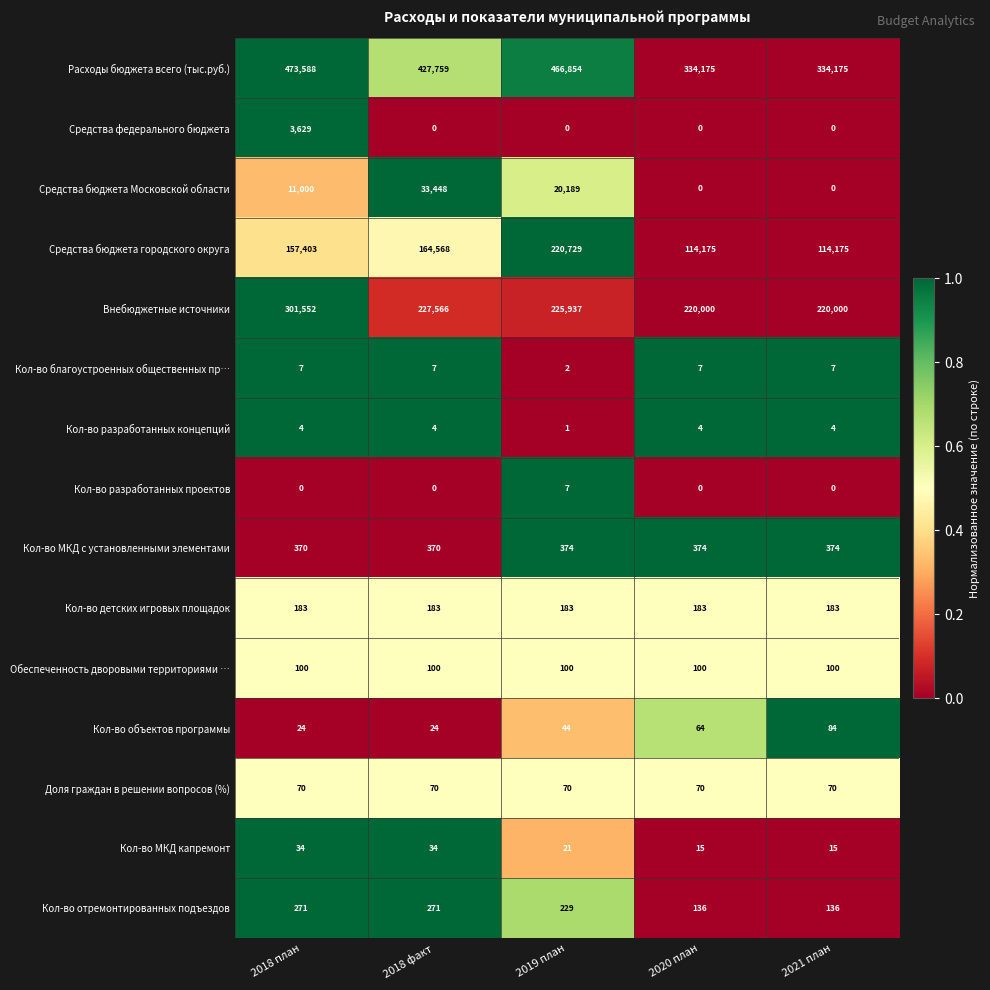

What is the total value across all series at 2018 факт?

854404